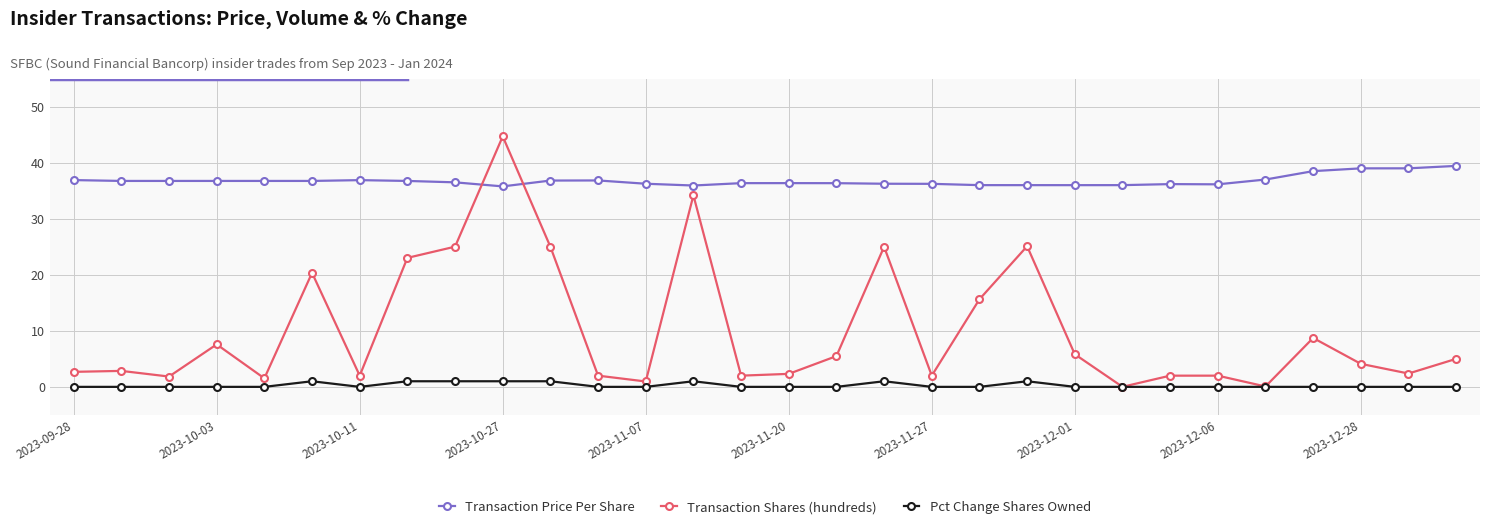

True or false: Transaction Price Per Share and Pct Change Shares Owned cross at least once.

False